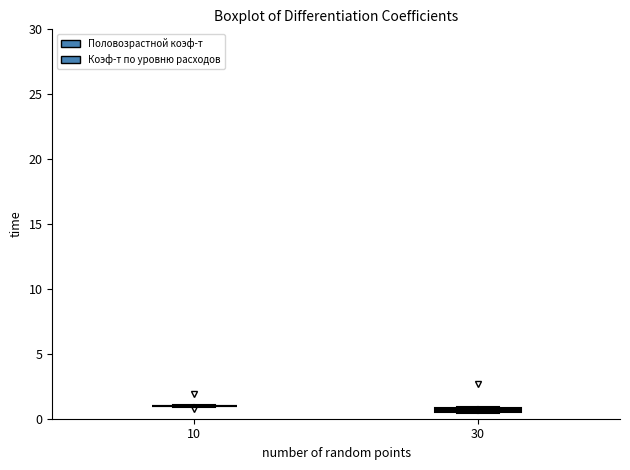

Where is the upper edge of the box at x = 30 on the y-axis? The values are not printed on the chart, so give them approximately, as read against the axis.

1.0